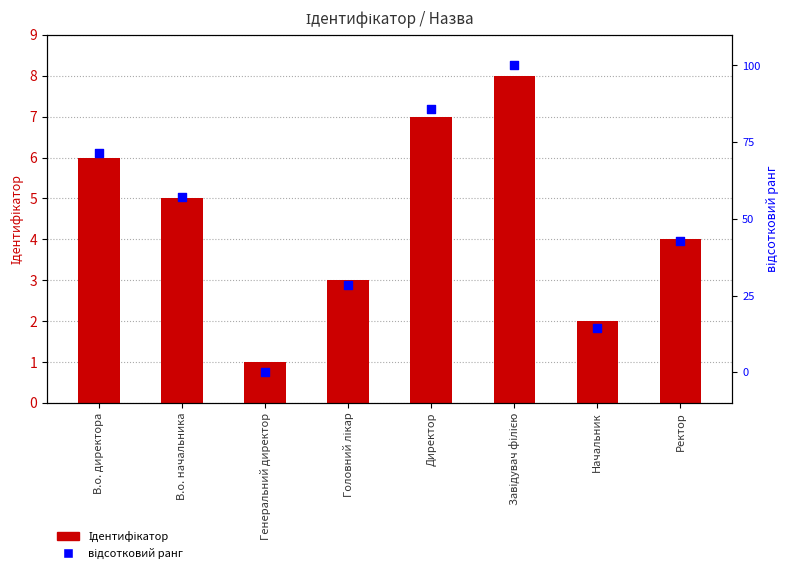

What is the total value across all series at Головний лікар?

31.6